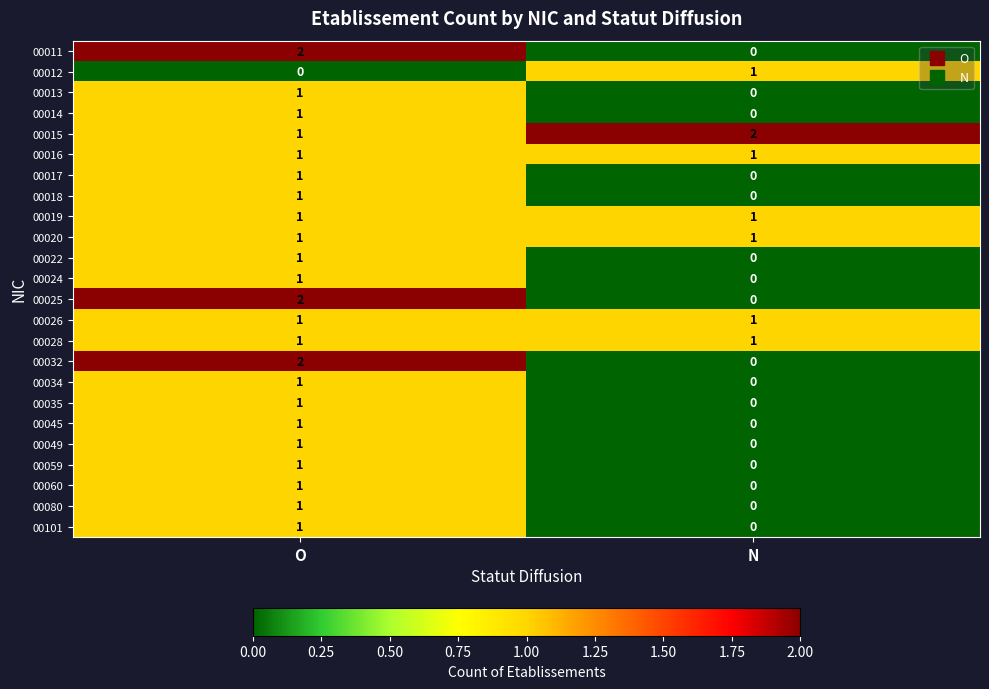

True or false: 00016 has a value of 1 at O.

True